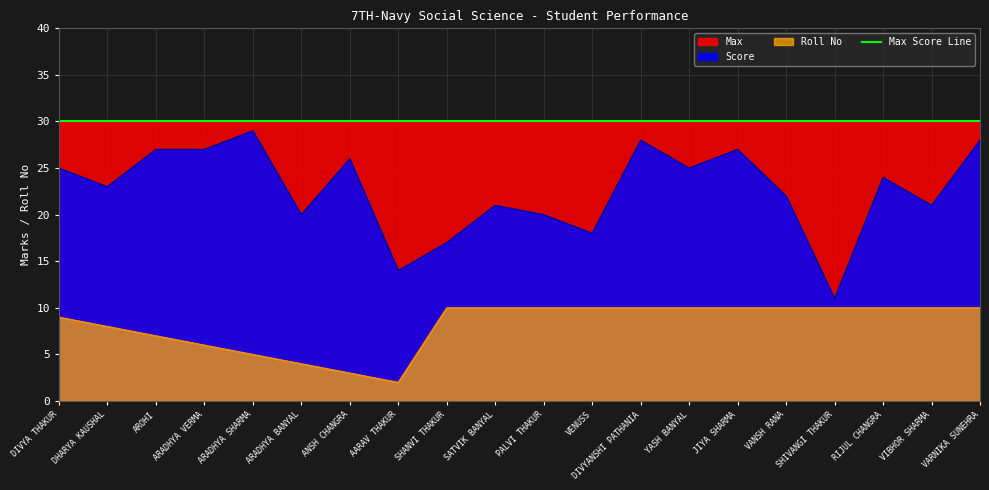

What is the maximum value for Roll No?

10